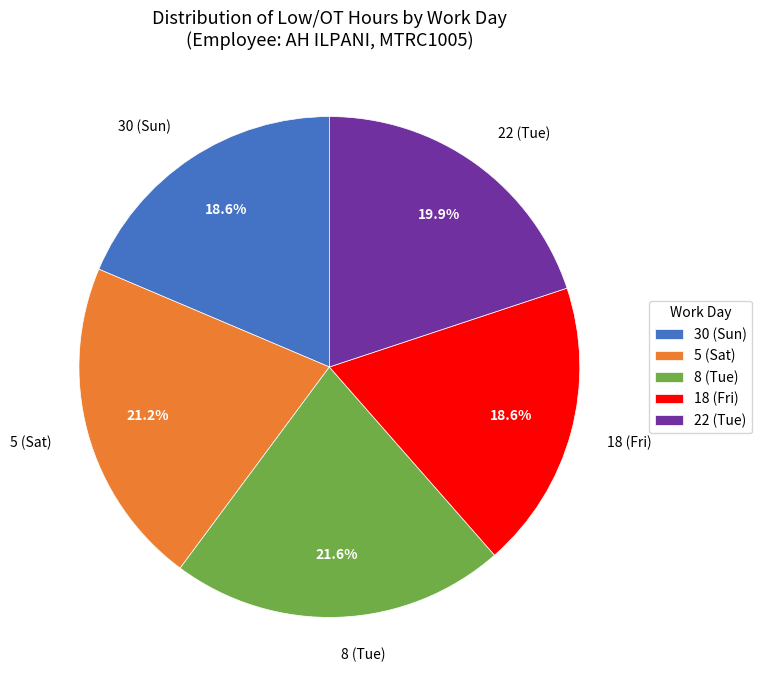

How much of the chart is everything except 22 (Tue)?

80.1%